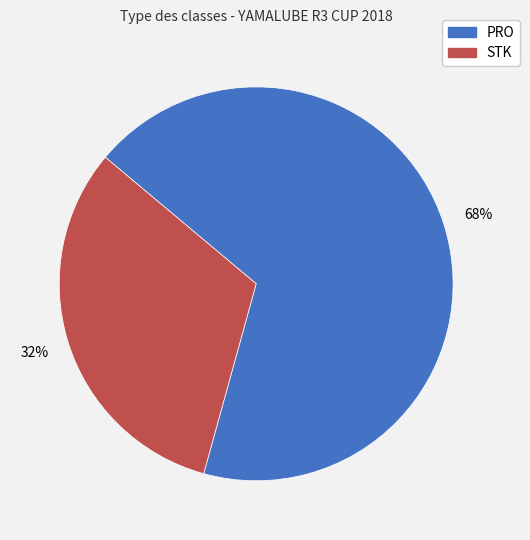

Which category has the smallest portion of the pie?

STK